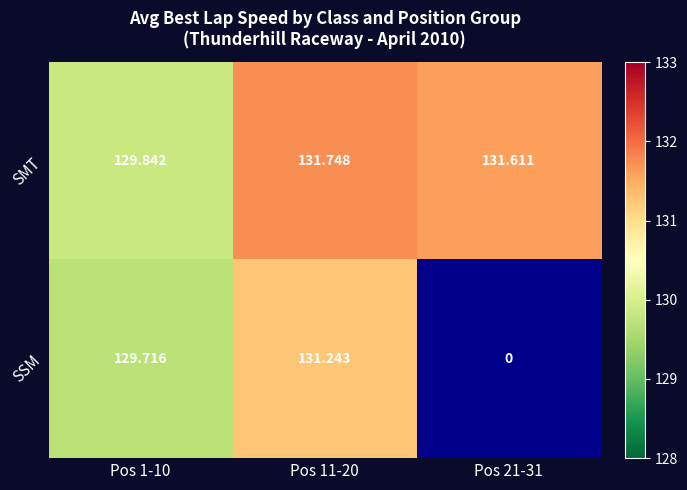

Rank the series by their maximum value, from lowest to highest.

SSM, SMT